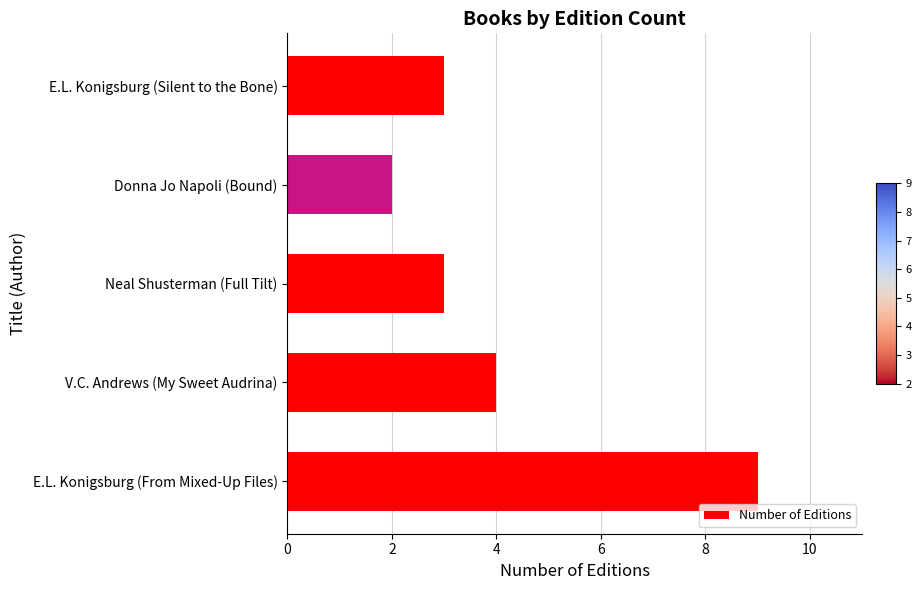

What is the ratio of the value at Neal Shusterman (Full Tilt) to the value at E.L. Konigsburg (Silent to the Bone)?

1.0